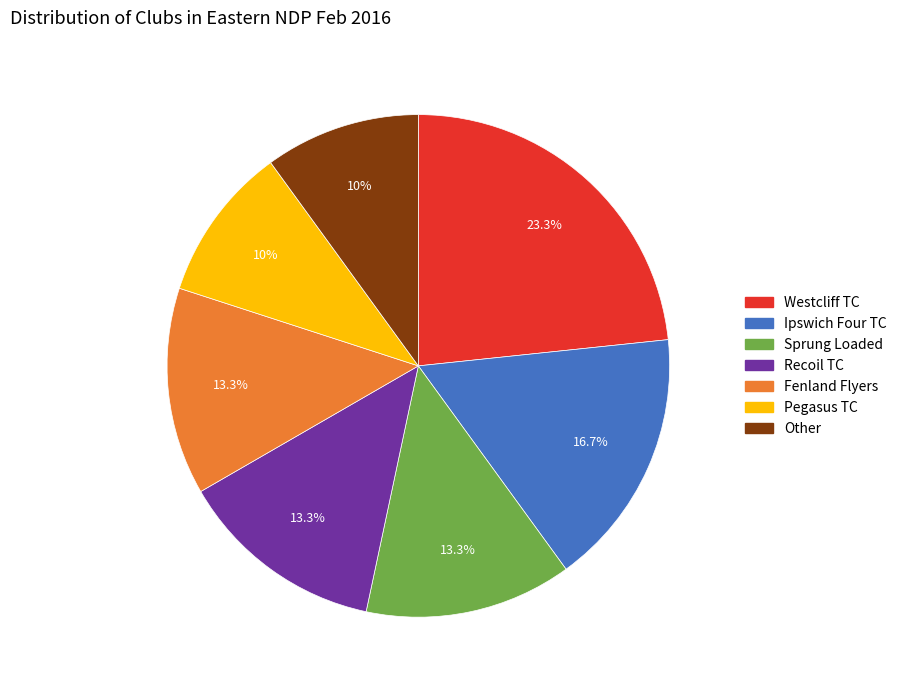

Does any single category account for the majority?

No